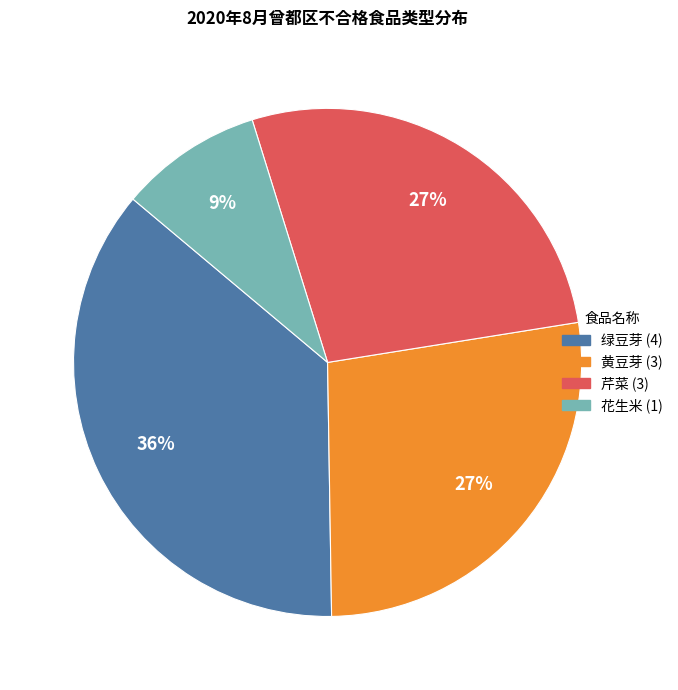

Combined, do 芹菜 and 花生米 account for over 50%?

No